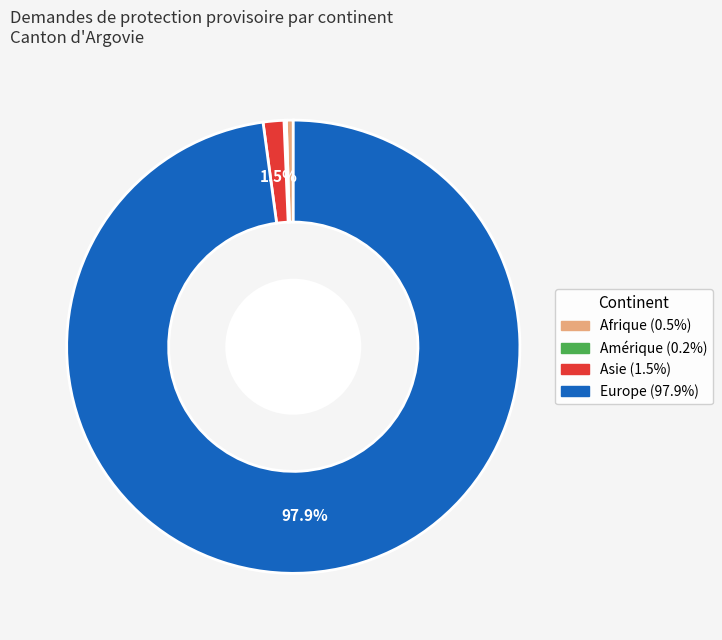

Is there a majority slice in this chart?

Yes